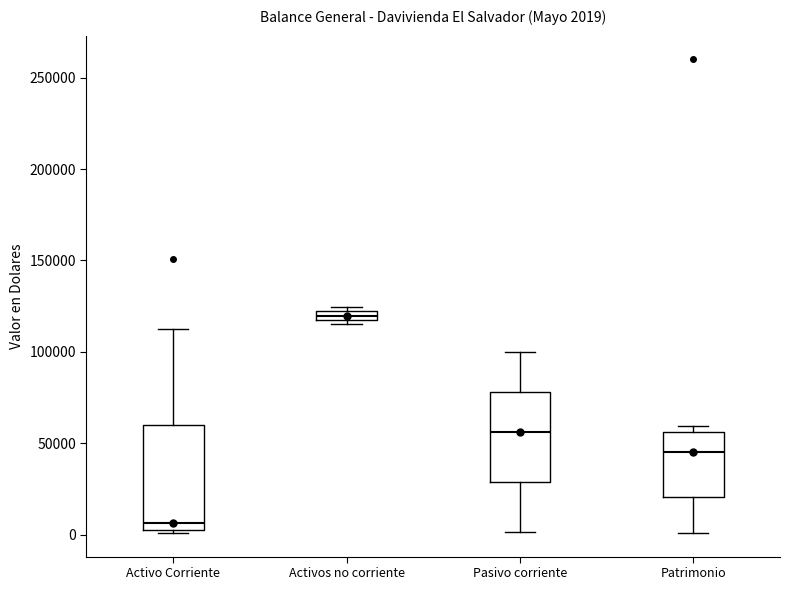

Which box's median line is the lowest?

Activo Corriente